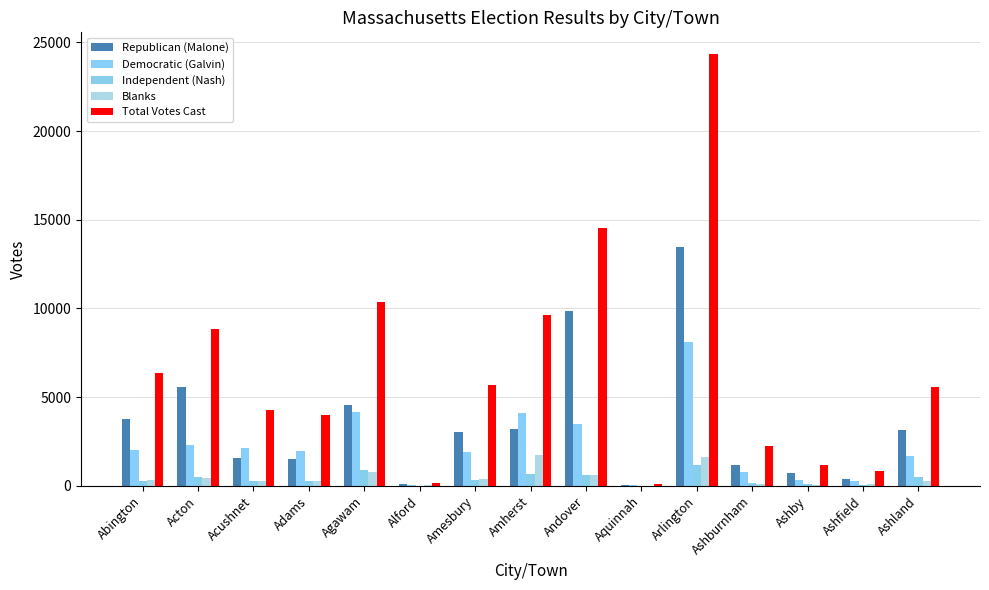

What is the average value of the Independent (Nash) series?

391